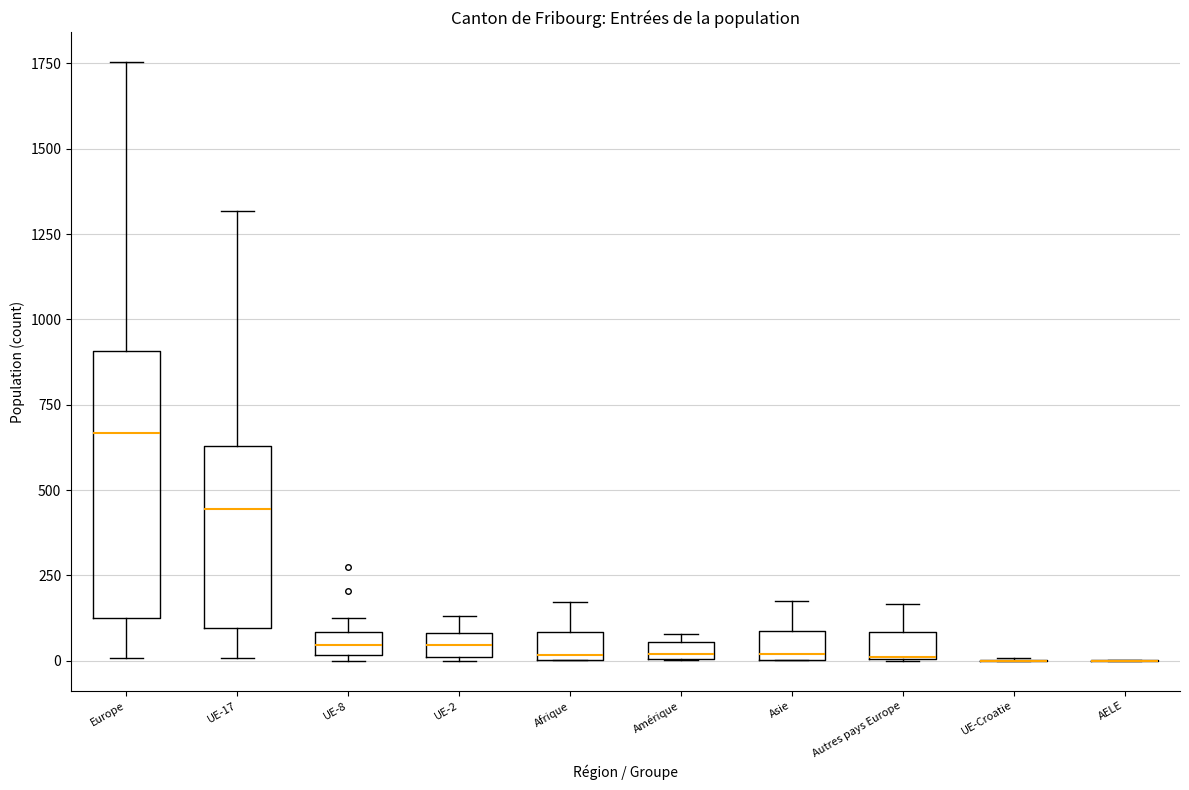

Comparing the boxes themselves (not the whiskers), which one is the tallest?

Europe